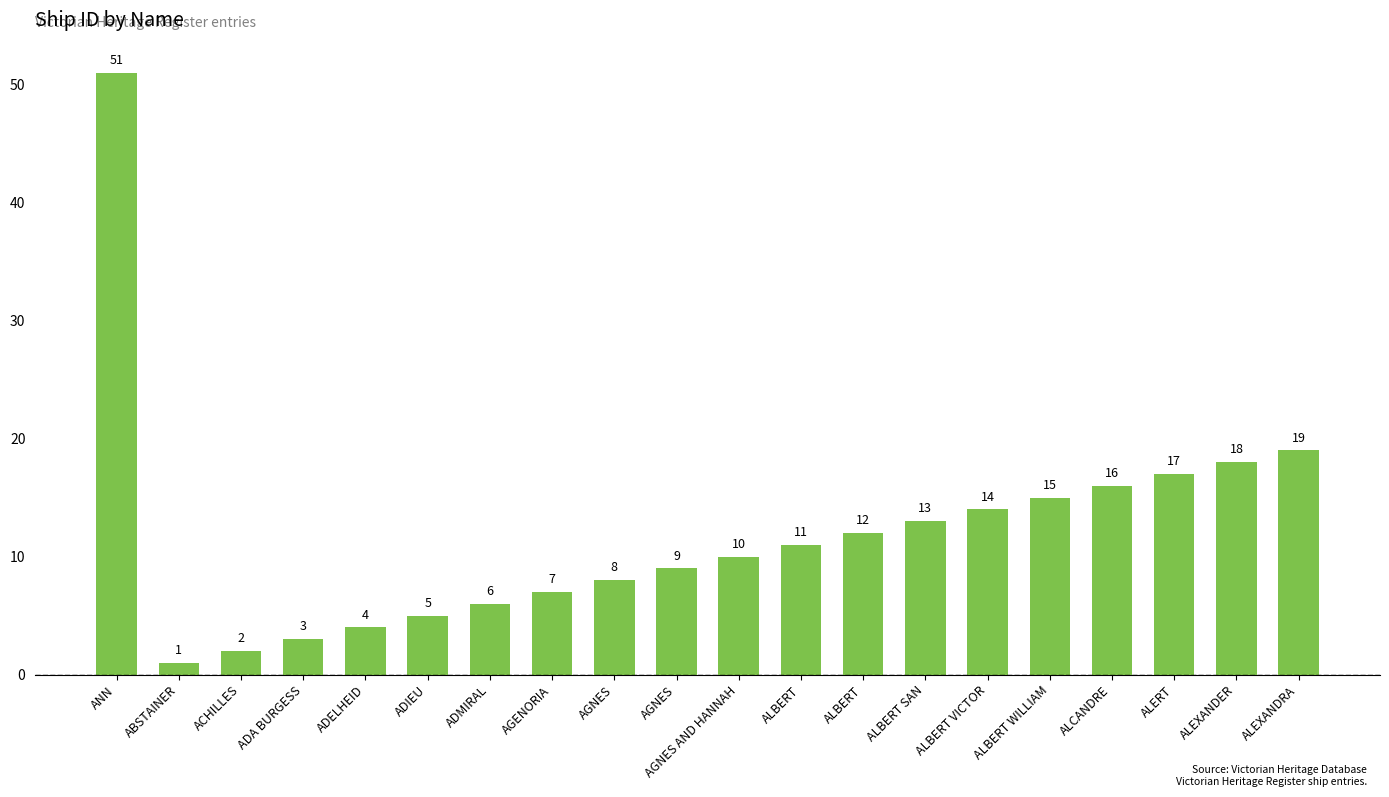

Does the chart contain any negative values?

No